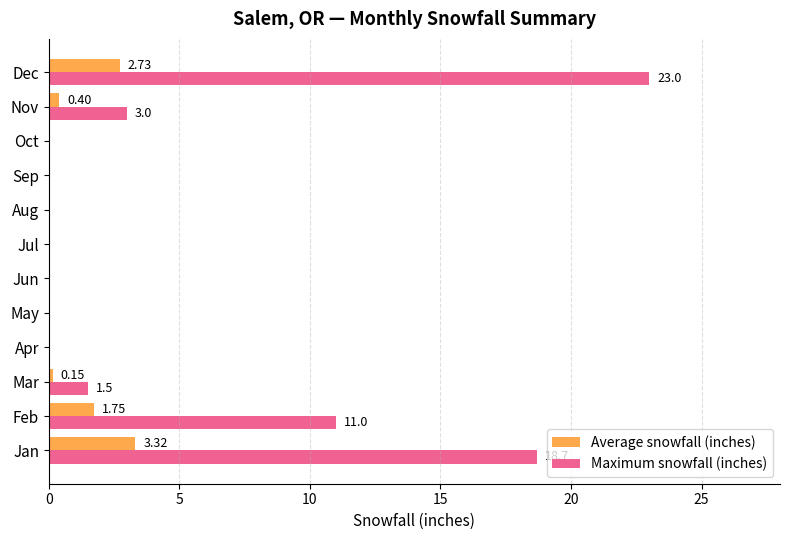

Which category has the highest value in the Maximum snowfall (inches) series?

Dec